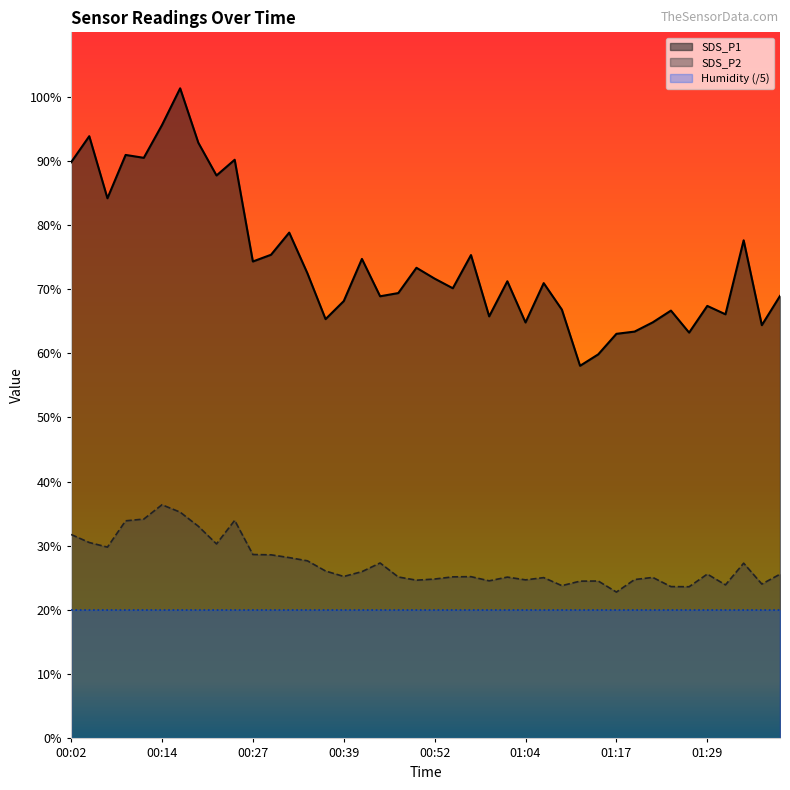

What is the spread (max minus min) of values at 01:32?

42.1